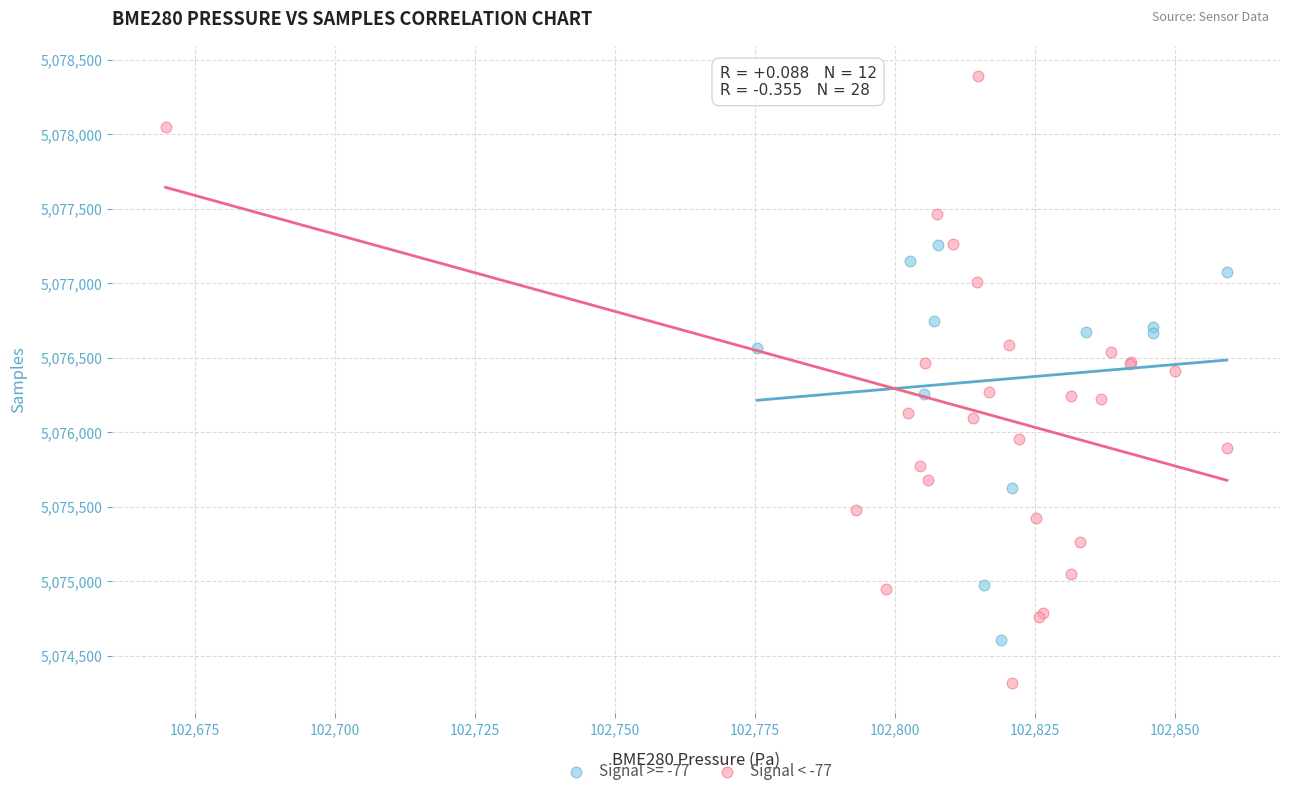

Which series contains the highest Y value?

Signal < -77